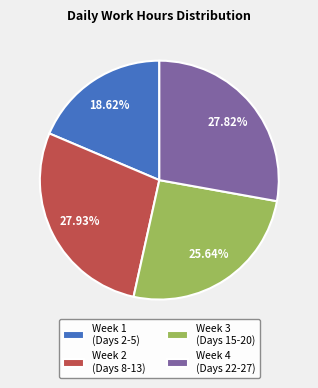

To the nearest percent, what is the difference between the largest and smallest slice percentages?

9%